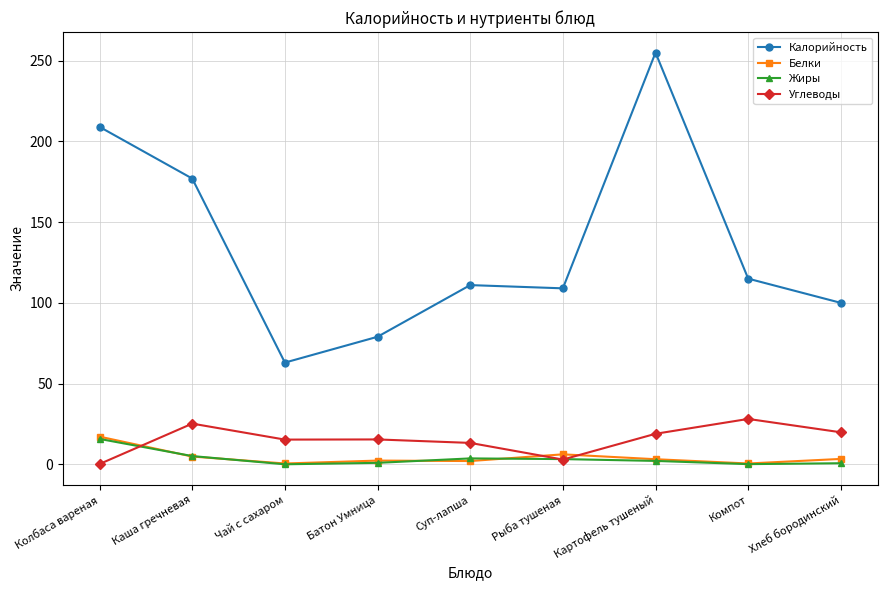

Is it true that Белки equals 6.2 at Рыба тушеная?

True